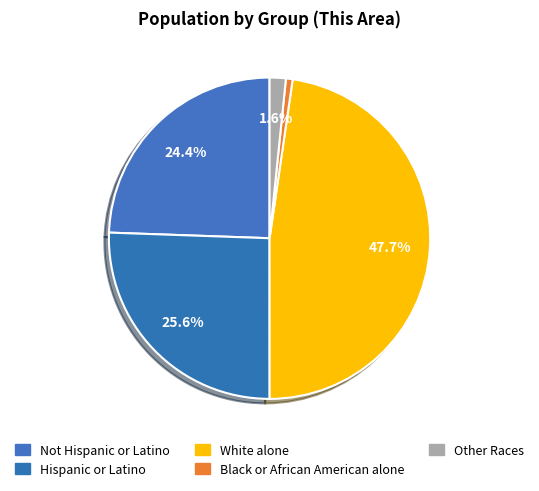

Which category has the smallest portion of the pie?

Black or African American alone